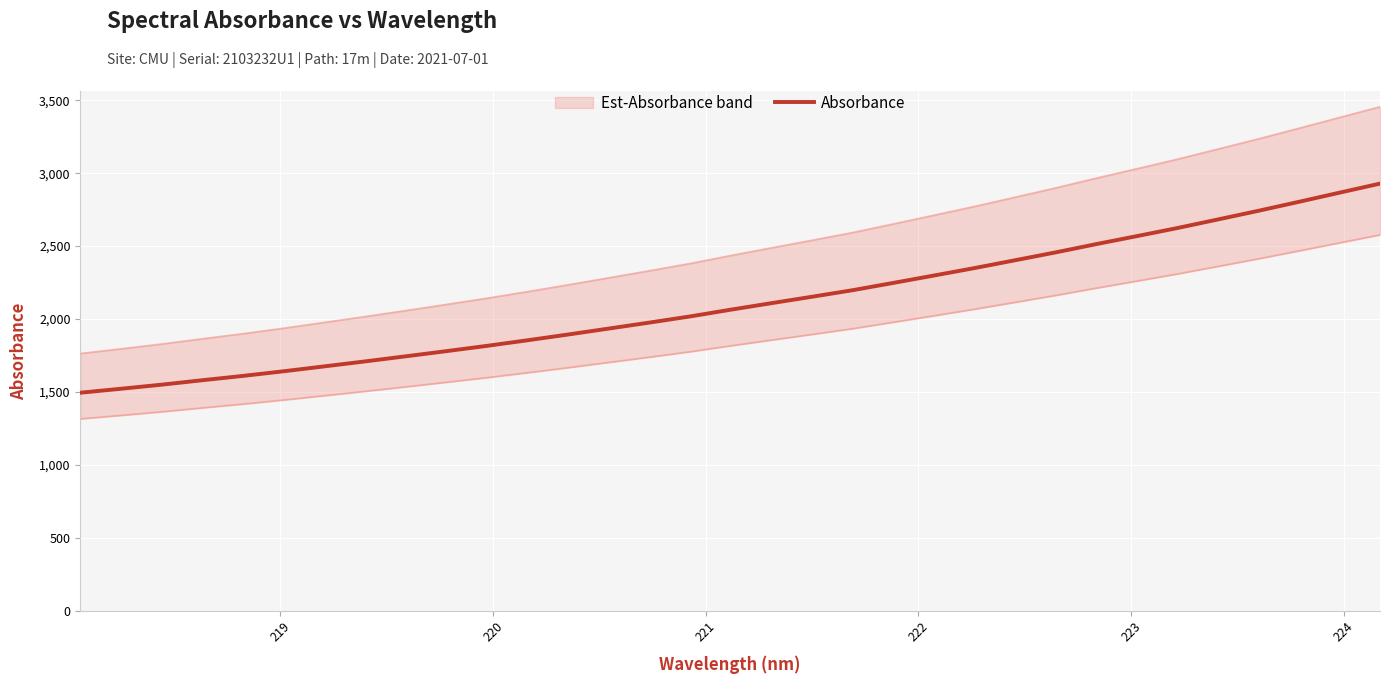

Reading left to right, transcribe all the data shown in this chart.

1494.2	1521.5	1549.4	1579.9	1609.5	1641.3	1675.0	1708.9	1743.8	1779.3	1815.5	1853.9	1893.4	1934.2	1975.2	2017.3	2063.6	2108.2	2152.2	2197.1	2246.9	2297.6	2348.7	2402.3	2456.4	2513.0	2567.8	2623.3	2682.2	2741.6	2803.3	2866.0	2928.3